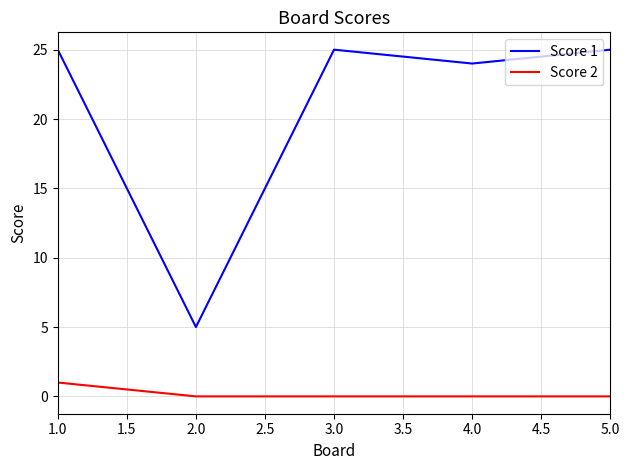

What position from the left is 2.0?

2